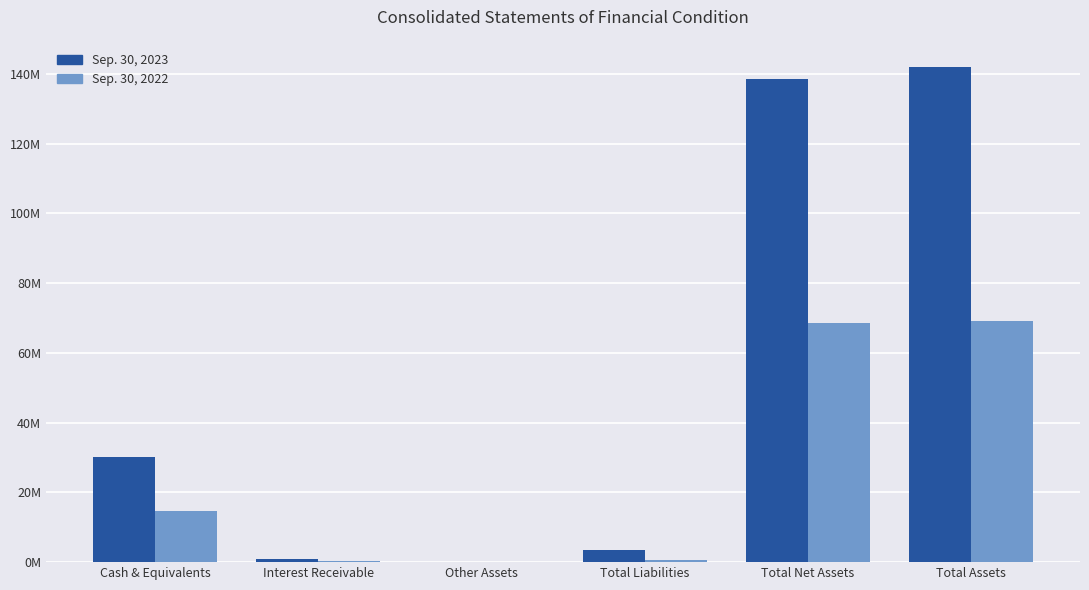

List the labels in order of Sep. 30, 2022 value, smallest first.

Other Assets, Interest Receivable, Total Liabilities, Cash & Equivalents, Total Net Assets, Total Assets